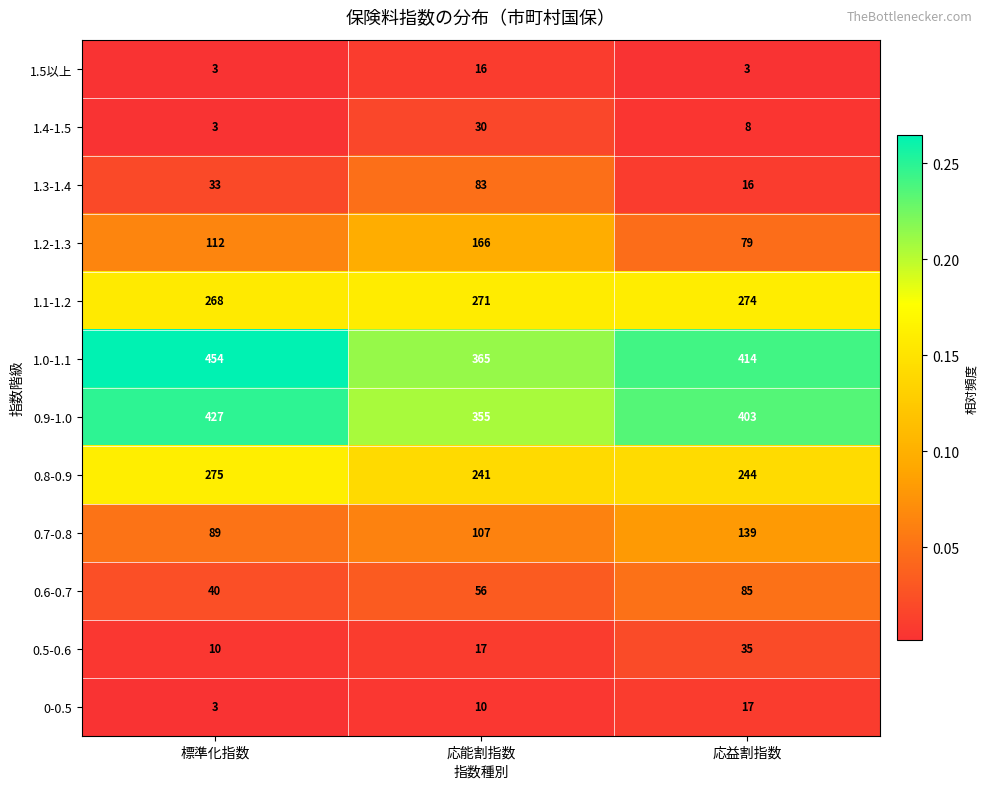

Which series changed the most between 標準化指数 and 応益割指数?

0.7-0.8